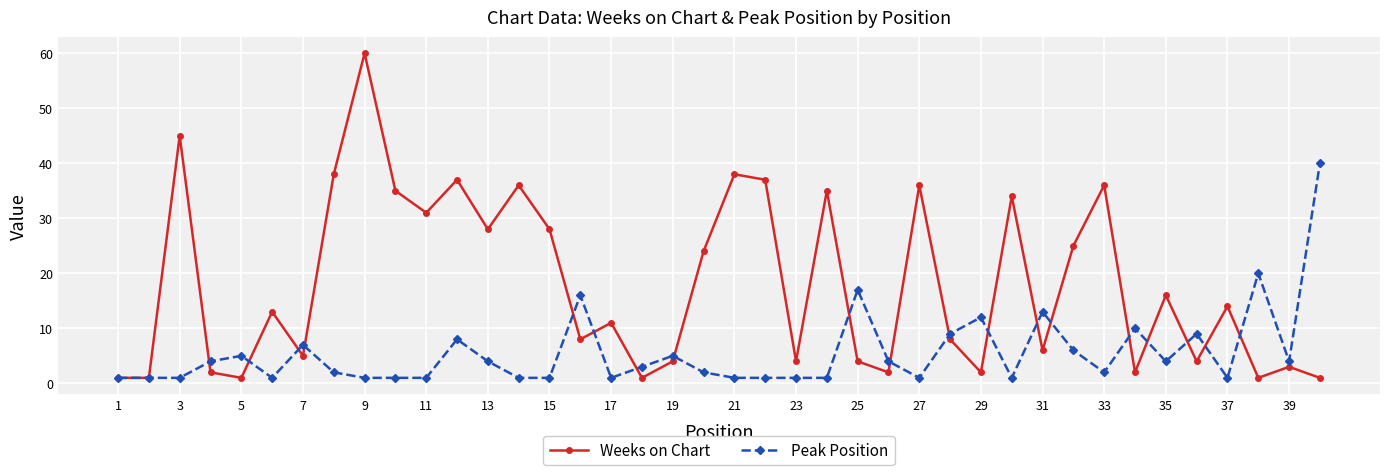

Rank the series by their average value, from highest to lowest.

Weeks on Chart, Peak Position